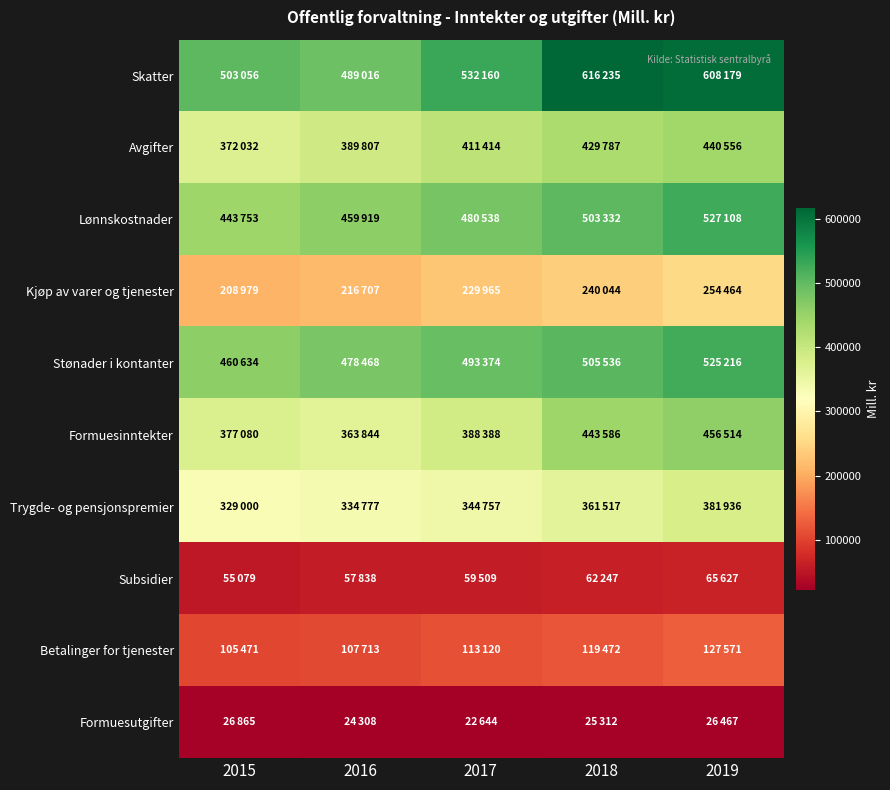

Reading left to right, list all the values displayed in this chart.

Skatter: 2015=503056	2016=489016	2017=532160	2018=616235	2019=608179
Avgifter: 2015=372032	2016=389807	2017=411414	2018=429787	2019=440556
Lønnskostnader: 2015=443753	2016=459919	2017=480538	2018=503332	2019=527108
Kjøp av varer og tjenester: 2015=208979	2016=216707	2017=229965	2018=240044	2019=254464
Stønader i kontanter: 2015=460634	2016=478468	2017=493374	2018=505536	2019=525216
Formuesinntekter: 2015=377080	2016=363844	2017=388388	2018=443586	2019=456514
Trygde- og pensjonspremier: 2015=329000	2016=334777	2017=344757	2018=361517	2019=381936
Subsidier: 2015=55079	2016=57838	2017=59509	2018=62247	2019=65627
Betalinger for tjenester: 2015=105471	2016=107713	2017=113120	2018=119472	2019=127571
Formuesutgifter: 2015=26865	2016=24308	2017=22644	2018=25312	2019=26467